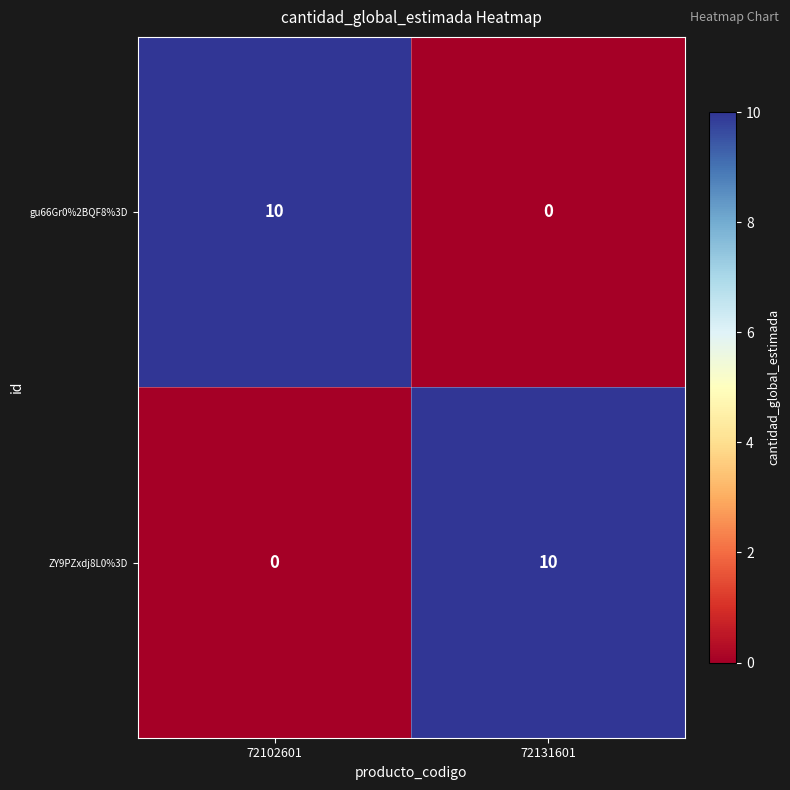

At 72102601, list the series in order from smallest to largest.

ZY9PZxdj8L0%3D, gu66Gr0%2BQF8%3D